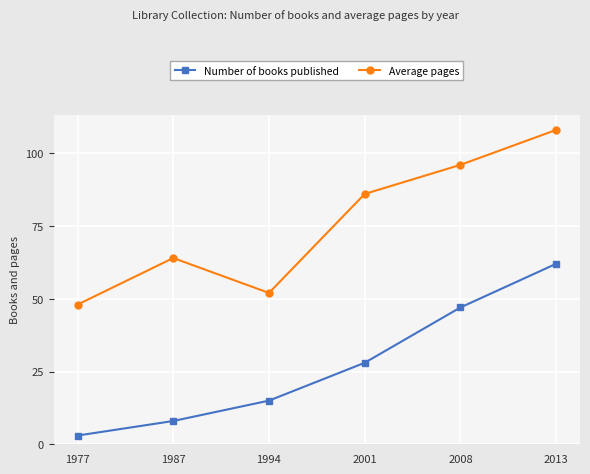

What are all the series names shown in the legend?

Number of books published, Average pages